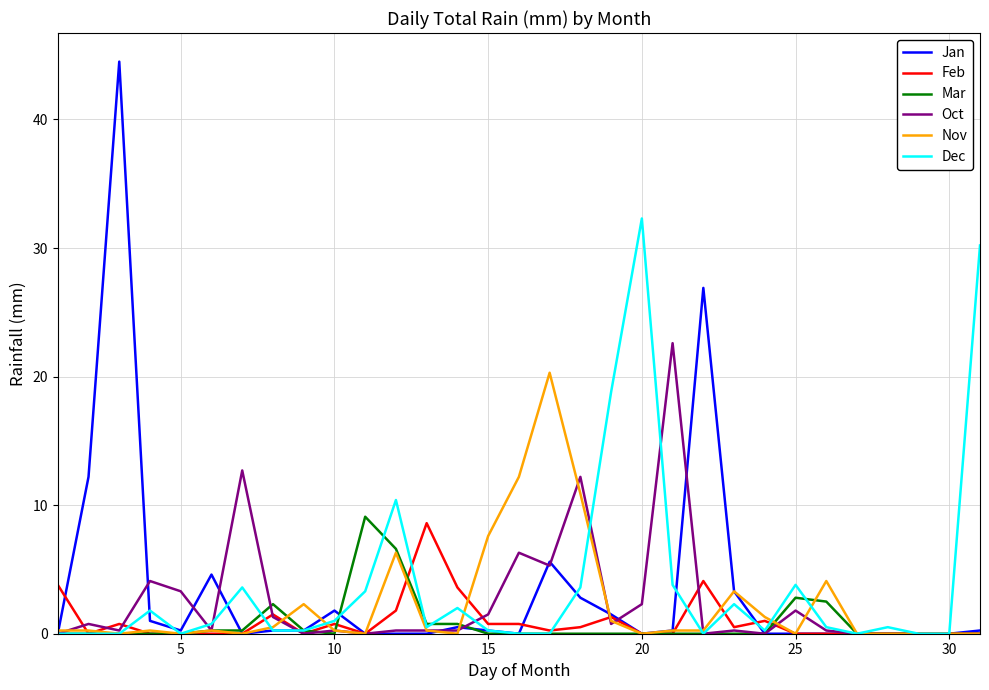

What is the maximum value shown in the chart?

44.5